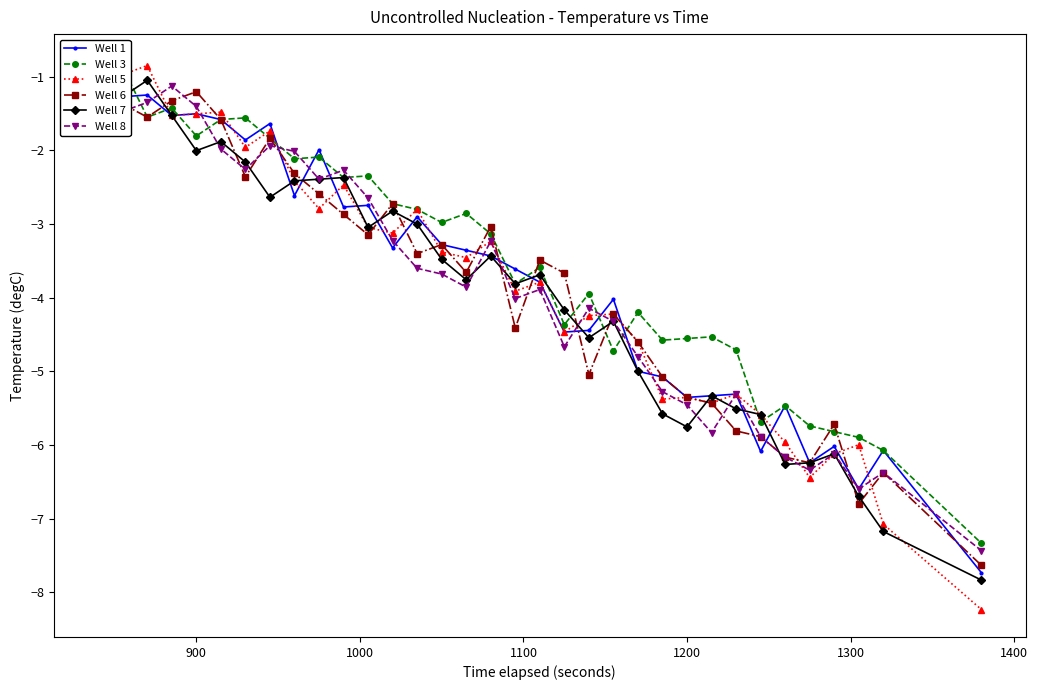

Count the number of categories in the chart.

34